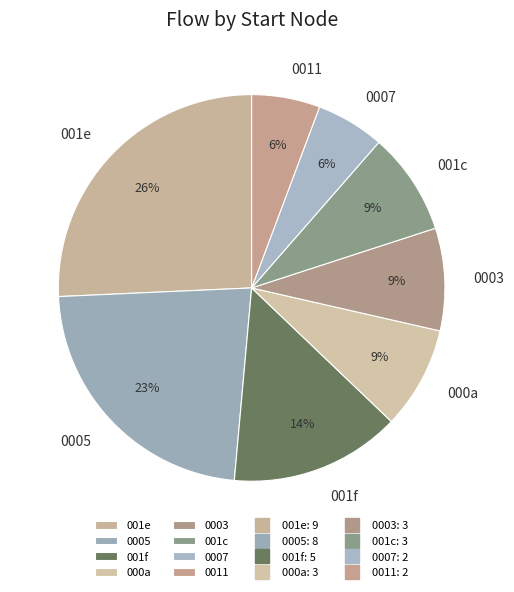

To the nearest percent, what is the combined percentage of 001c and 001f?

23%